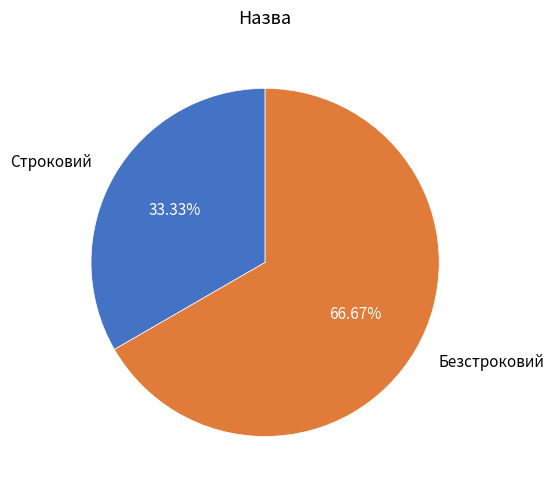

Does any single category account for the majority?

Yes